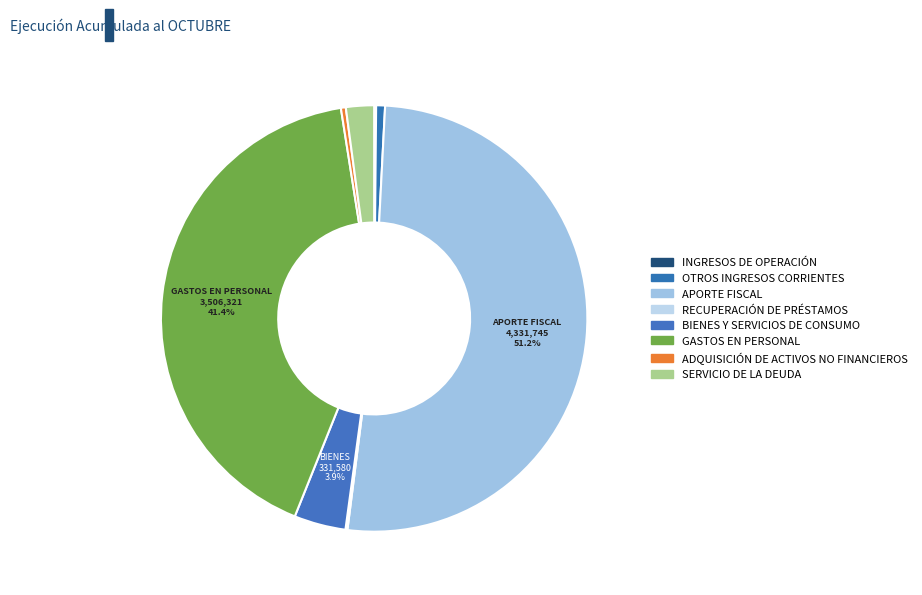

To the nearest percent, what is the average slice percentage?

12%